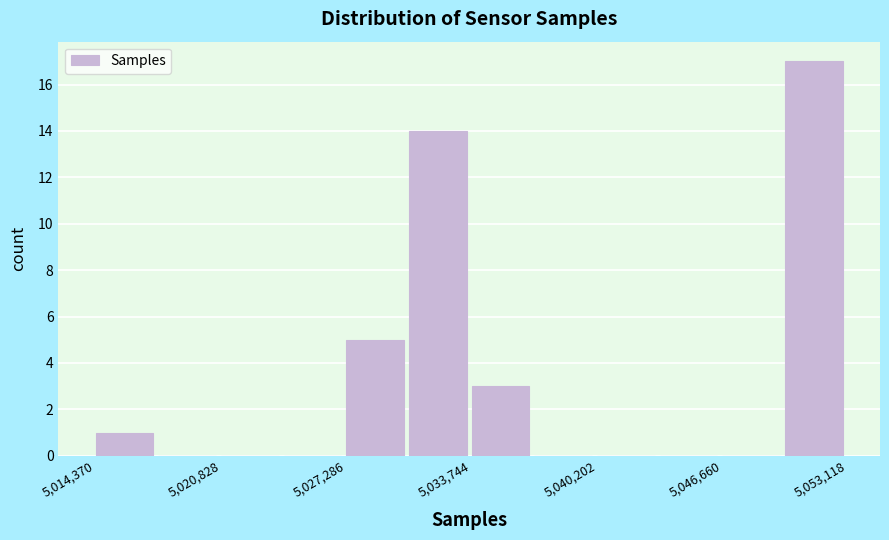

Read against the x-axis, roughly where is the centre of the tallest bar?

5051000